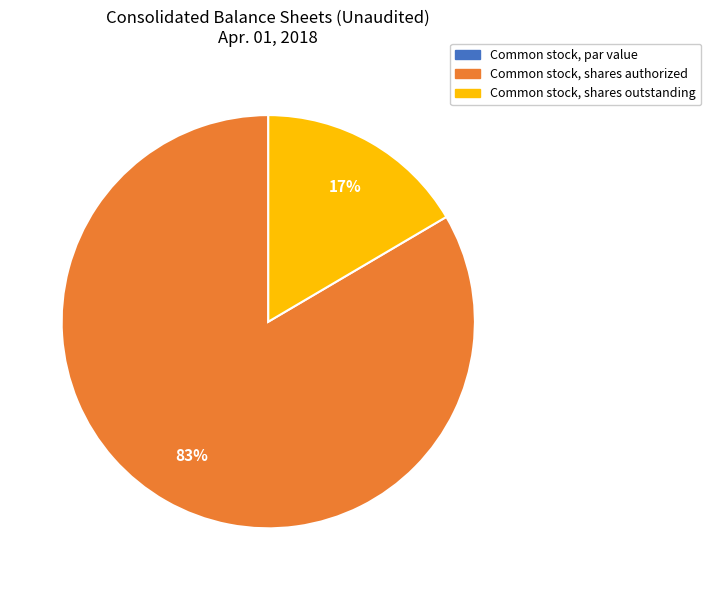

Combined, do Common stock, shares authorized and Common stock, shares outstanding account for over 50%?

Yes